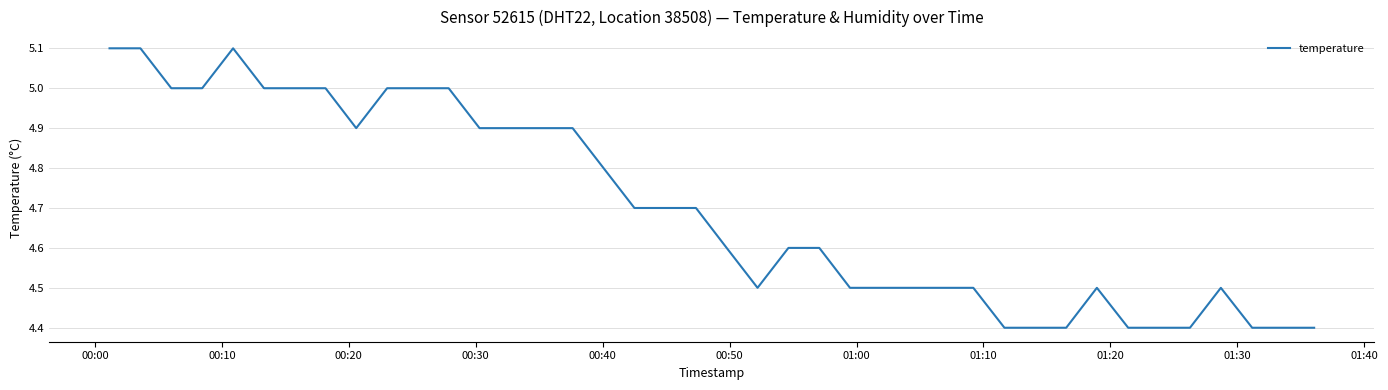

What is the maximum value shown in the chart?

5.1